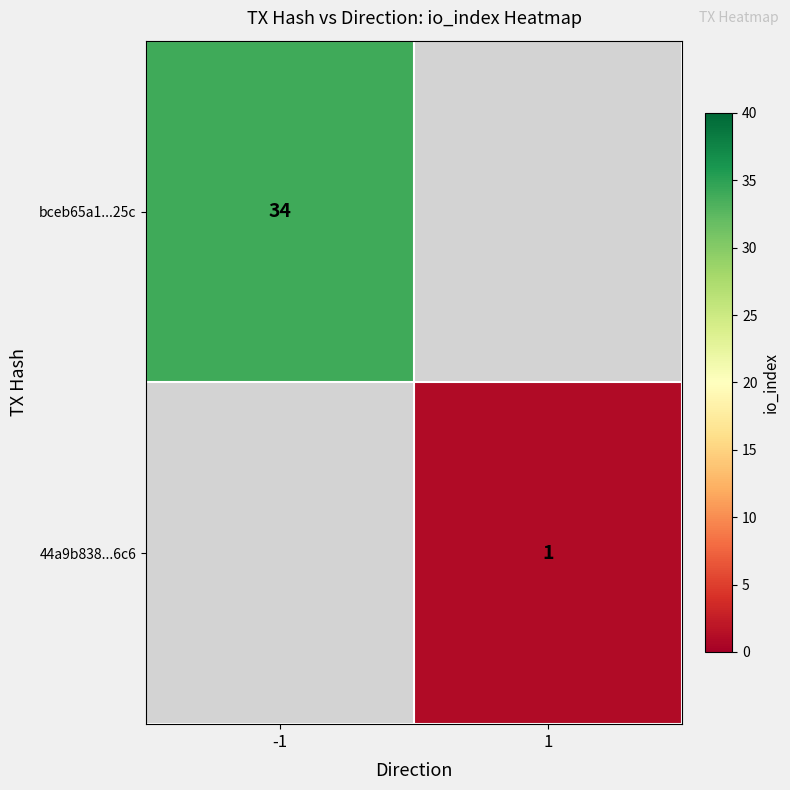

True or false: bceb65a1...25c has a value of 34 at -1.

True